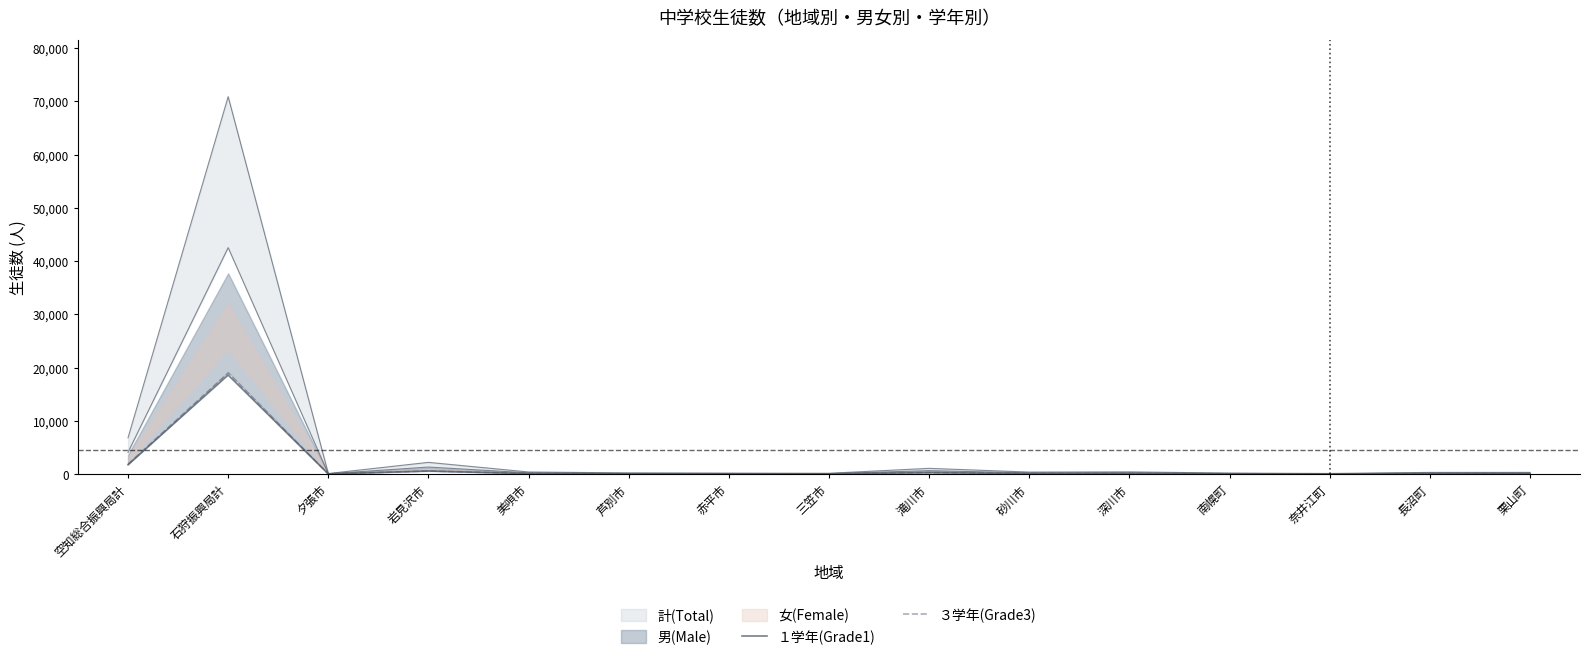

What is the minimum value for ３学年(Grade3)?

28